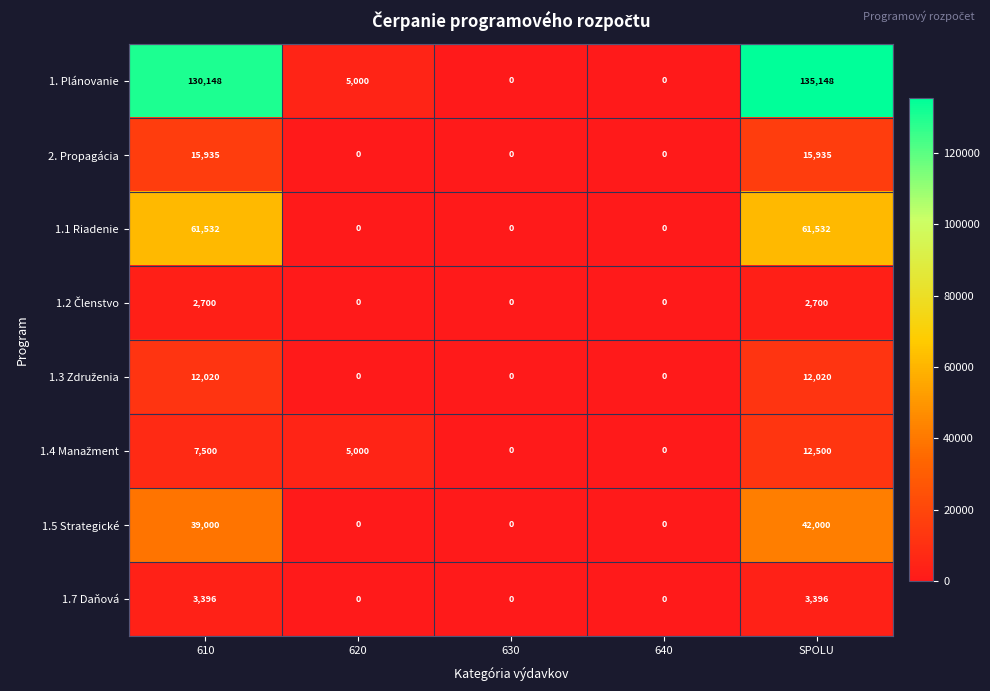

The value of 1.5 Strategické at 640 is 0. True or false?

True